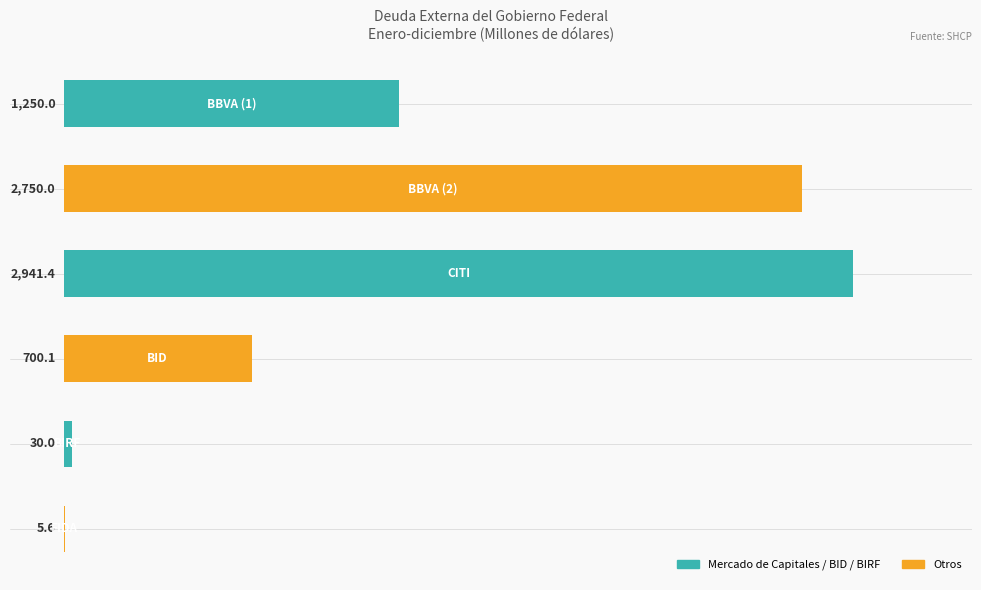

What is the maximum value shown in the chart?

2941.4